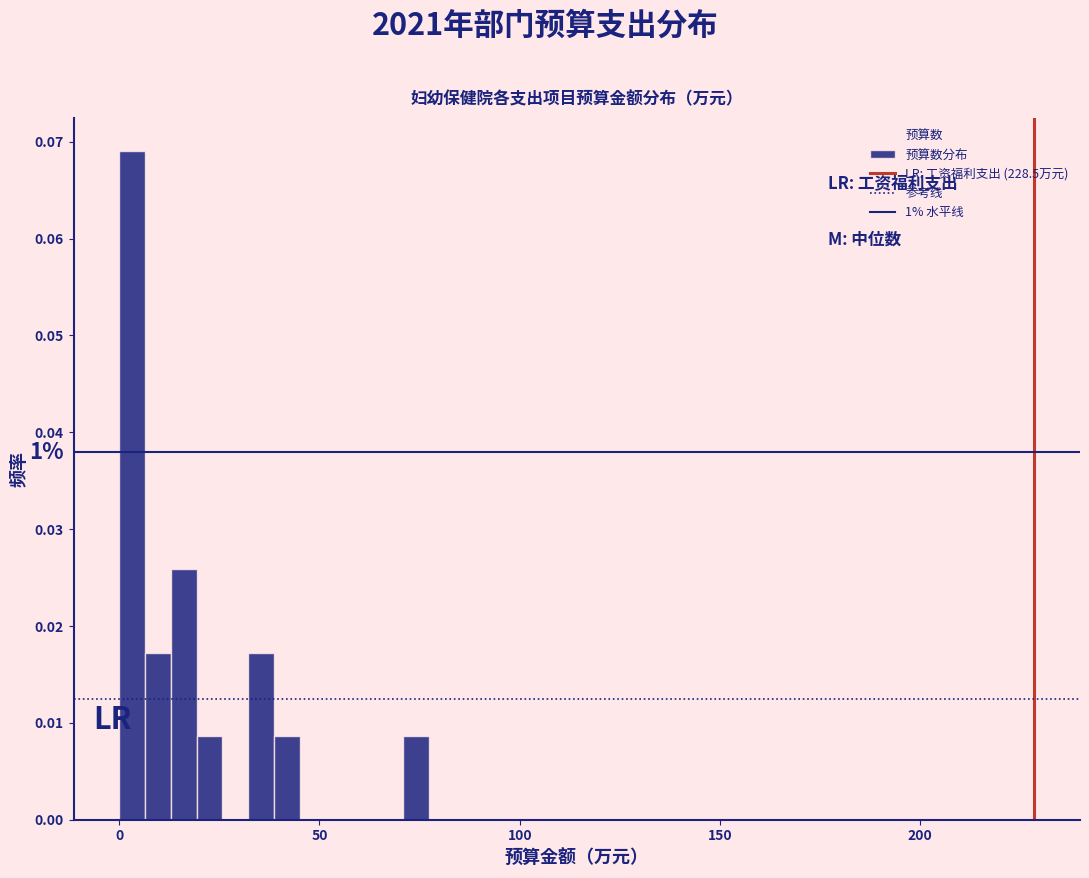

Around what value on the x-axis is the tallest bar? Give the approximate position of its centre, as read against the axis.

5